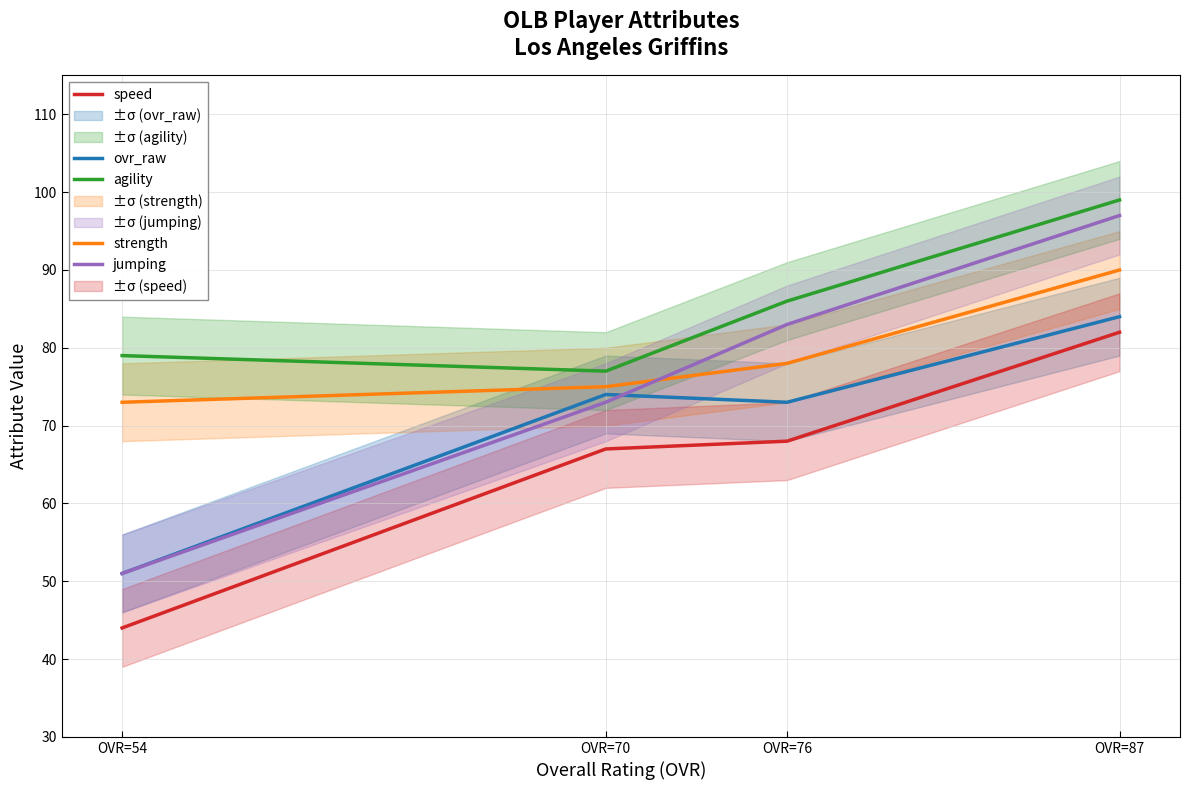

Which series changed the most between OVR=76 and OVR=70?

jumping